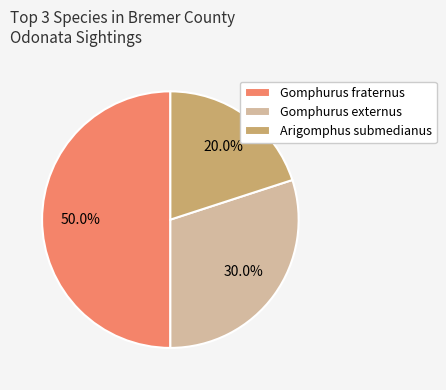

What portion of the pie excludes Arigomphus submedianus?

80.0%